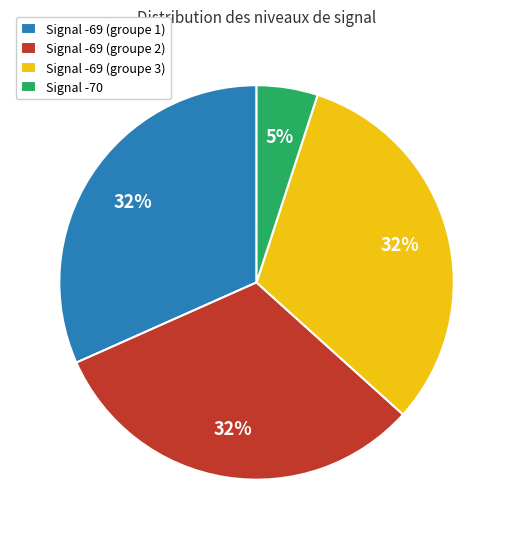

Approximately how many times larger is the value at Signal -69 (groupe 2) compared to Signal -69 (groupe 1)?

1.0